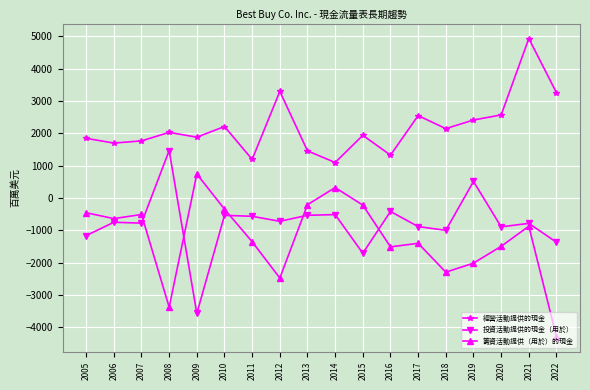

What is the difference between the 投資活動提供的現金（用於） values at 2020 and 2010?

355